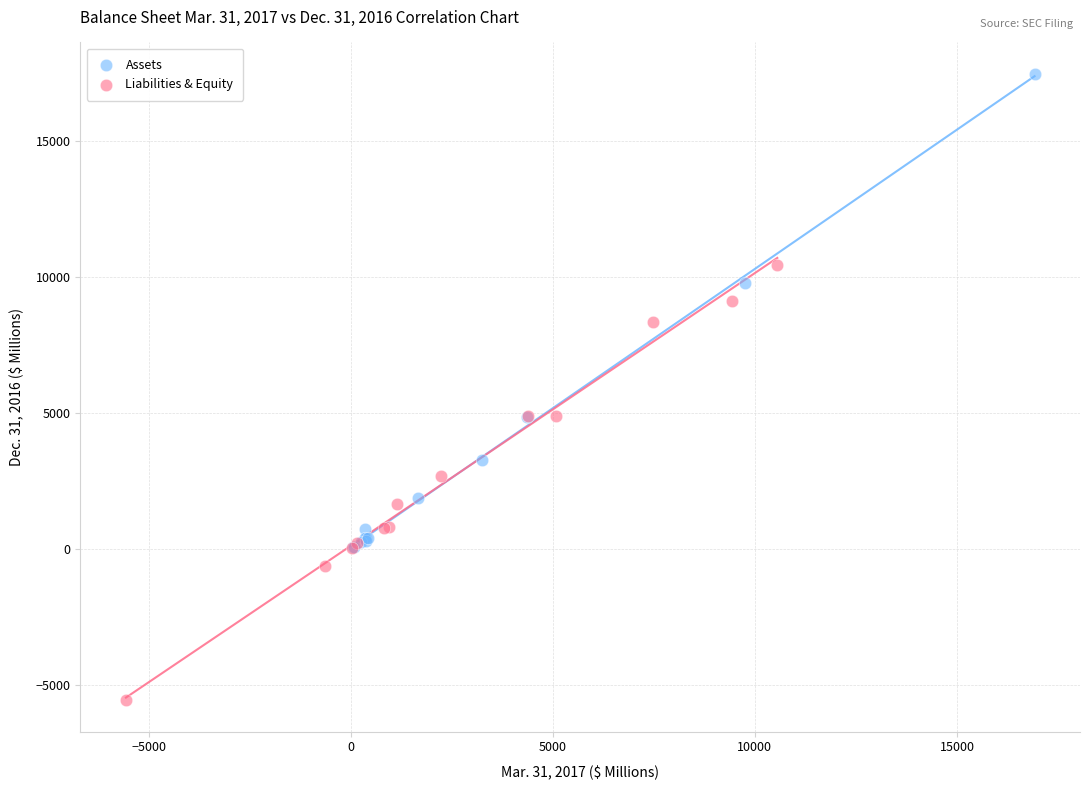

Which series has the largest Y range (max minus min)?

Assets